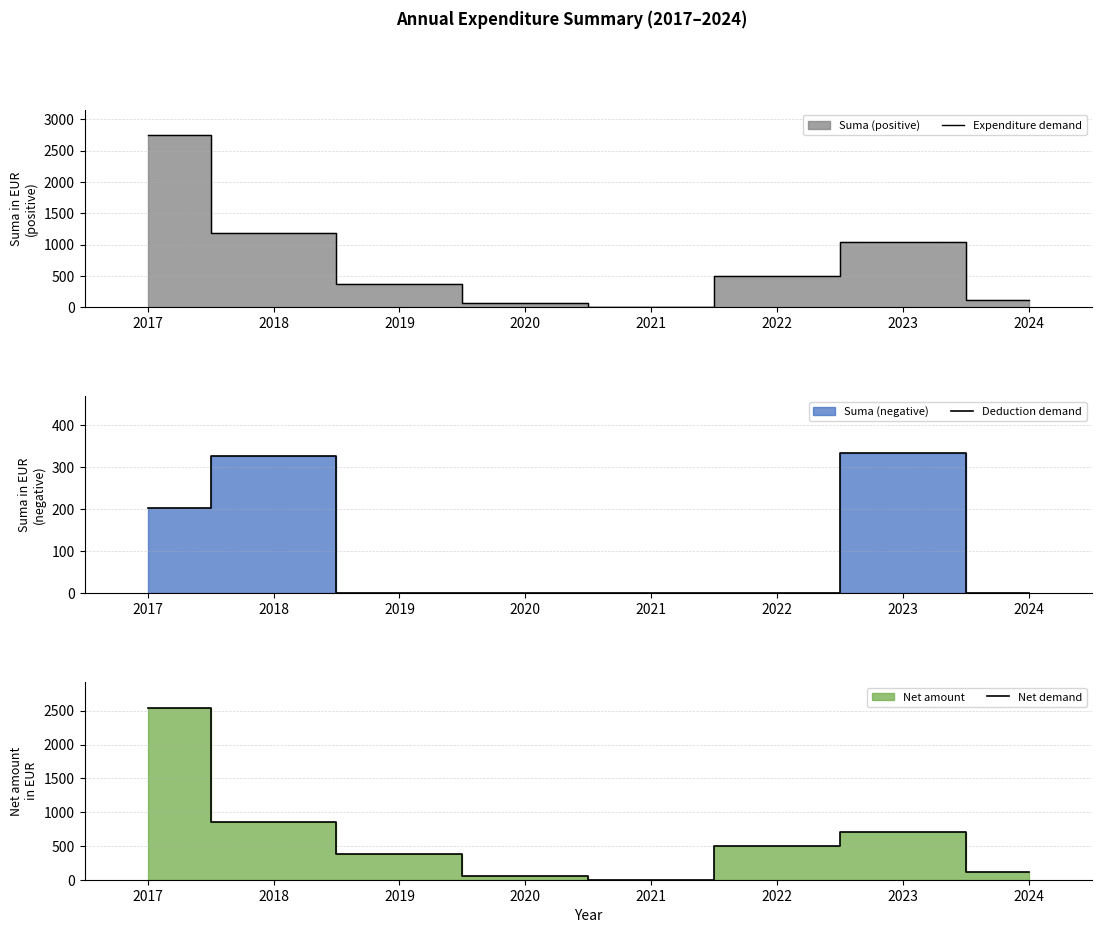

Between 2019 and 2022, which is larger?

2022